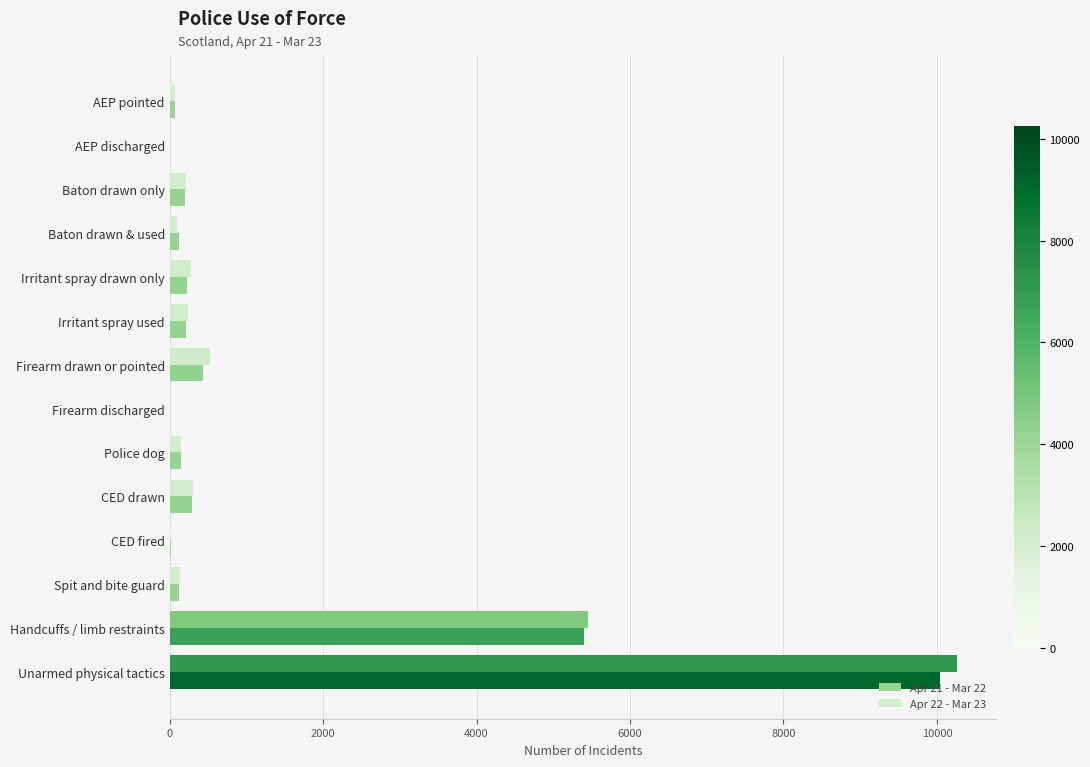

Which series has the widest spread of values?

Apr 22 - Mar 23